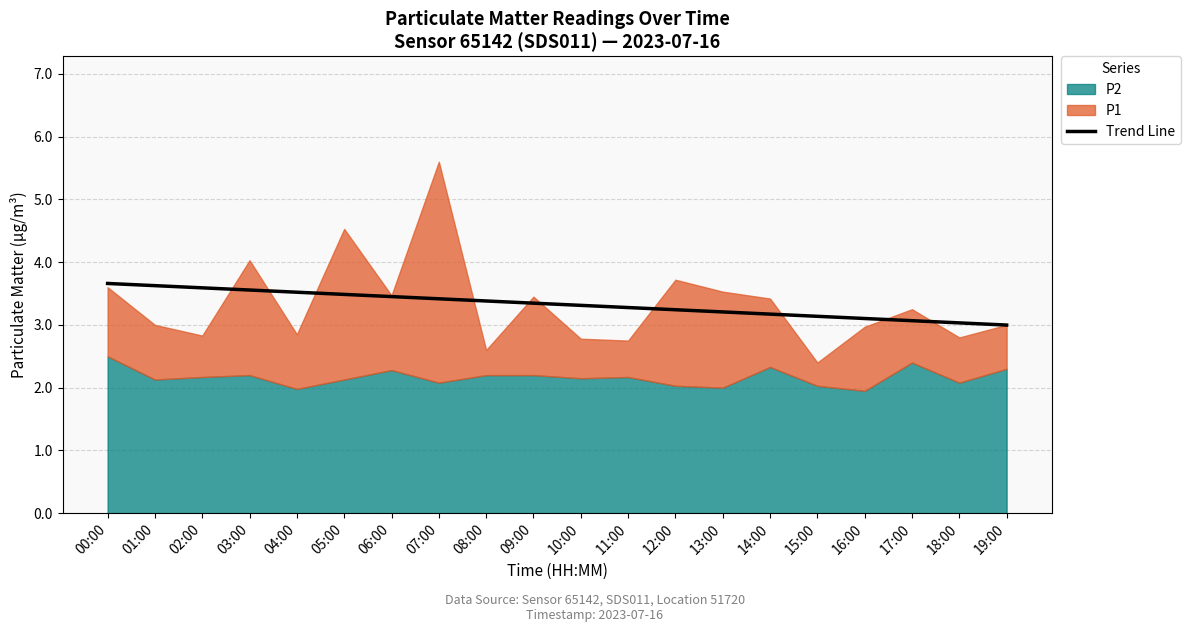

Which has a higher value, 00:00 or 17:00?

00:00